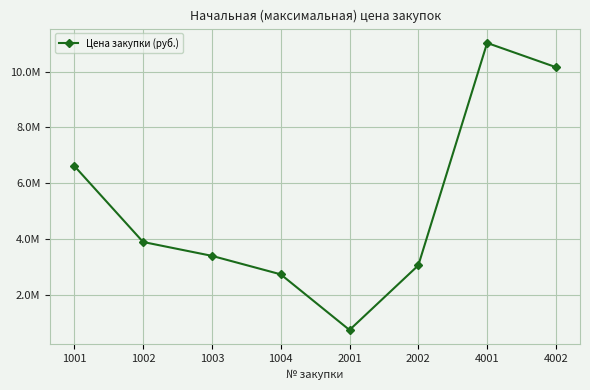

List the labels in order of value, largest first.

4001, 4002, 1001, 1002, 1003, 2002, 1004, 2001